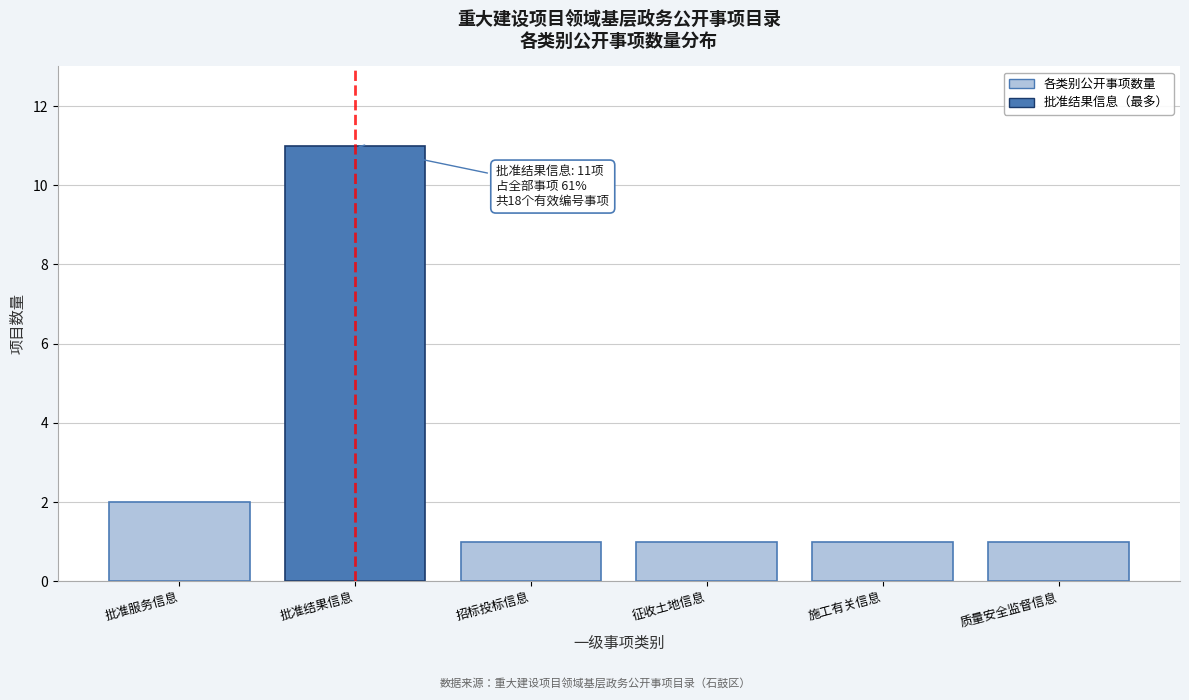

Reading right to left, extract all data points from this chart.

1	1	1	1	11	2